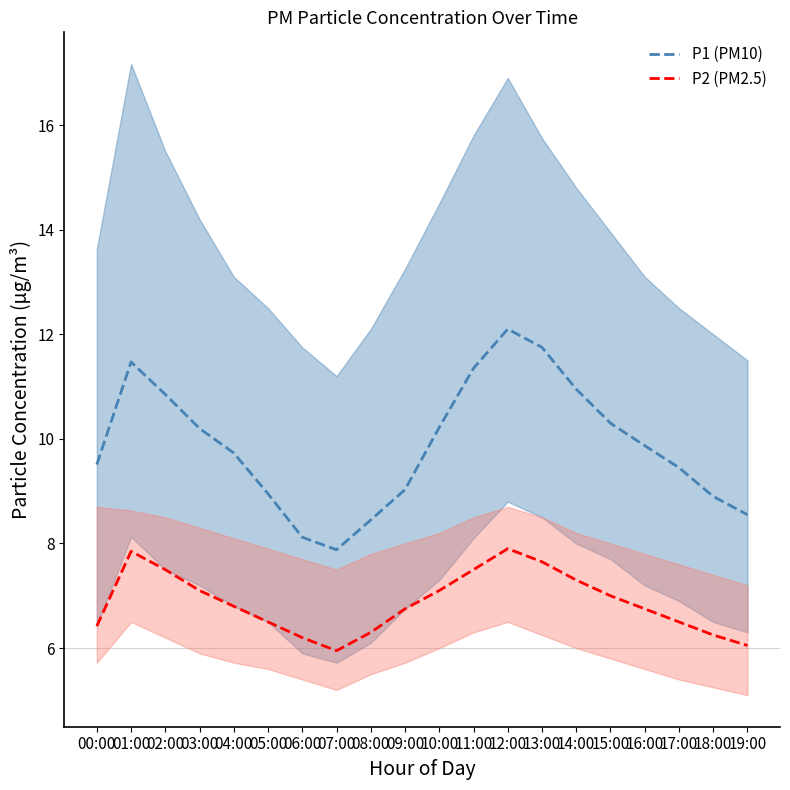

What is the difference between the maximum and second lowest values in the P1 (PM10) series?

4.0